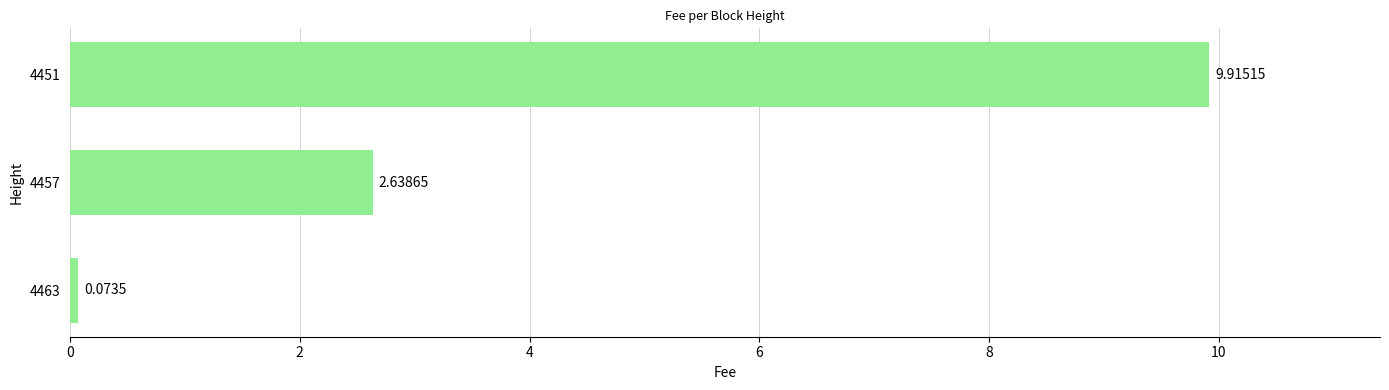

Which has a higher value, 4463 or 4451?

4451